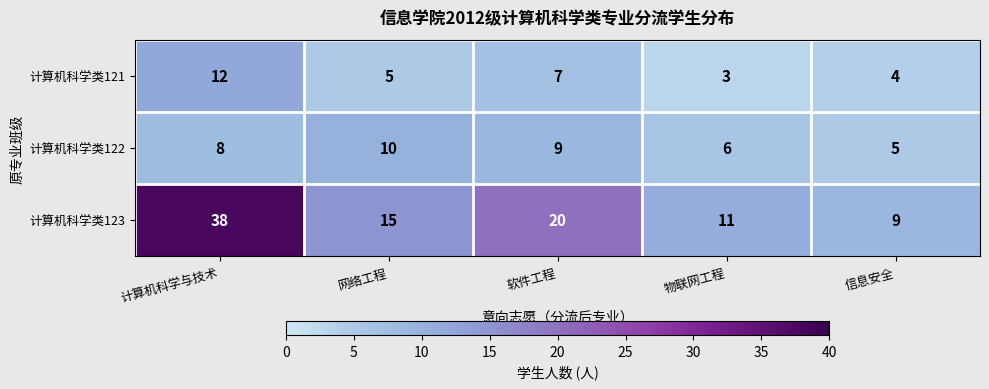

Which series has the largest range (max minus min)?

计算机科学类123